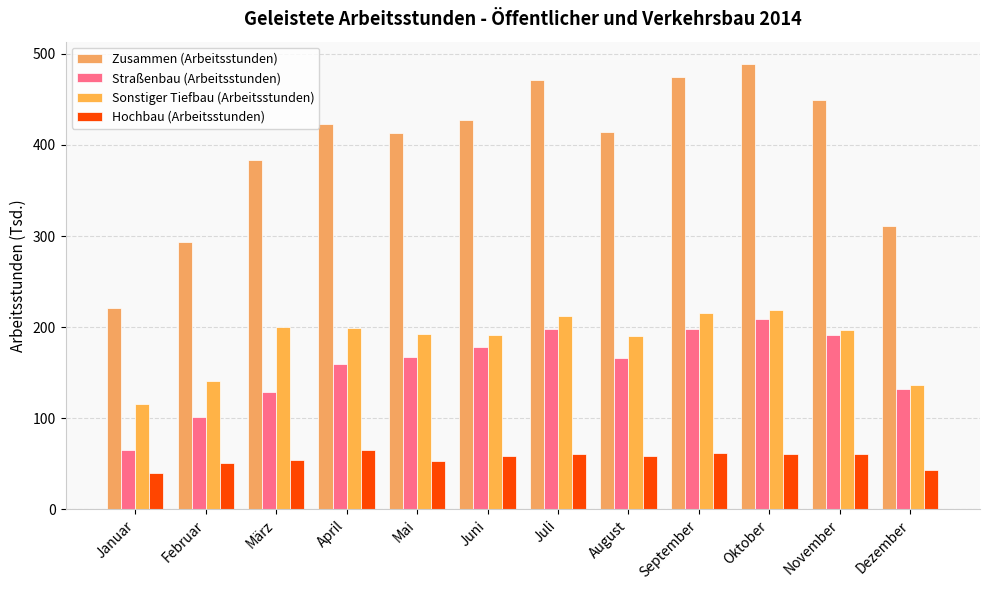

Is the value of Straßenbau (Arbeitsstunden) at März greater than the value of Zusammen (Arbeitsstunden) at April?

No